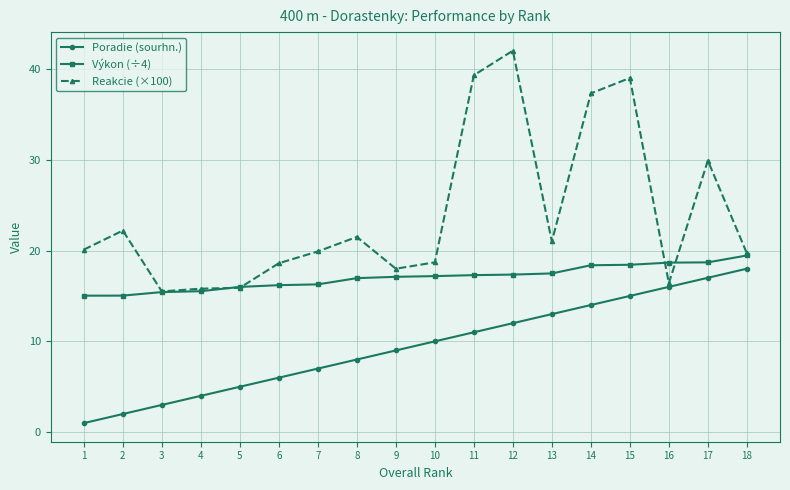

List the labels in order of Poradie (sourhn.) value, smallest first.

1, 2, 3, 4, 5, 6, 7, 8, 9, 10, 11, 12, 13, 14, 15, 16, 17, 18